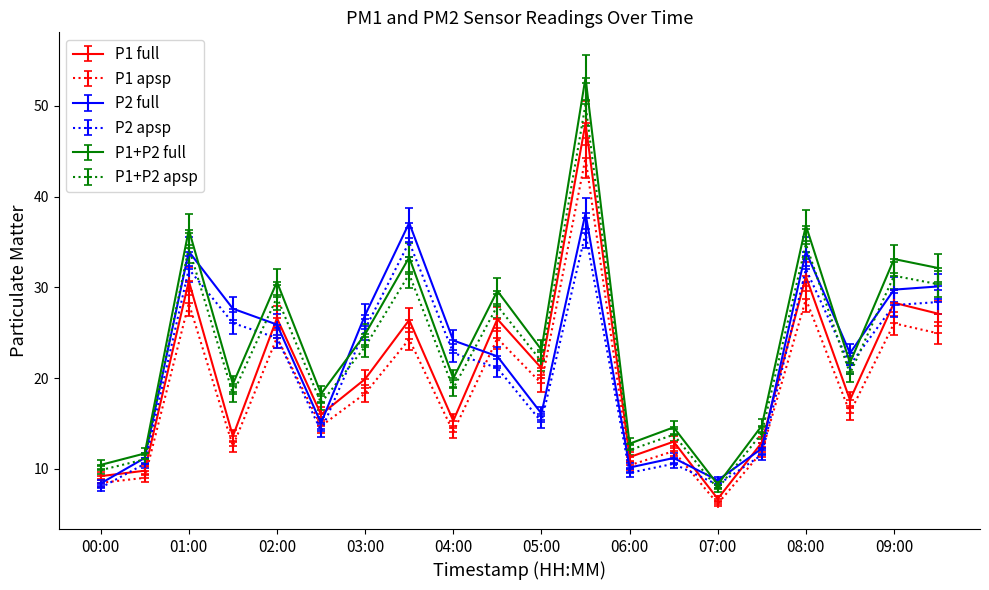

Which series has the largest range (max minus min)?

P1+P2 full